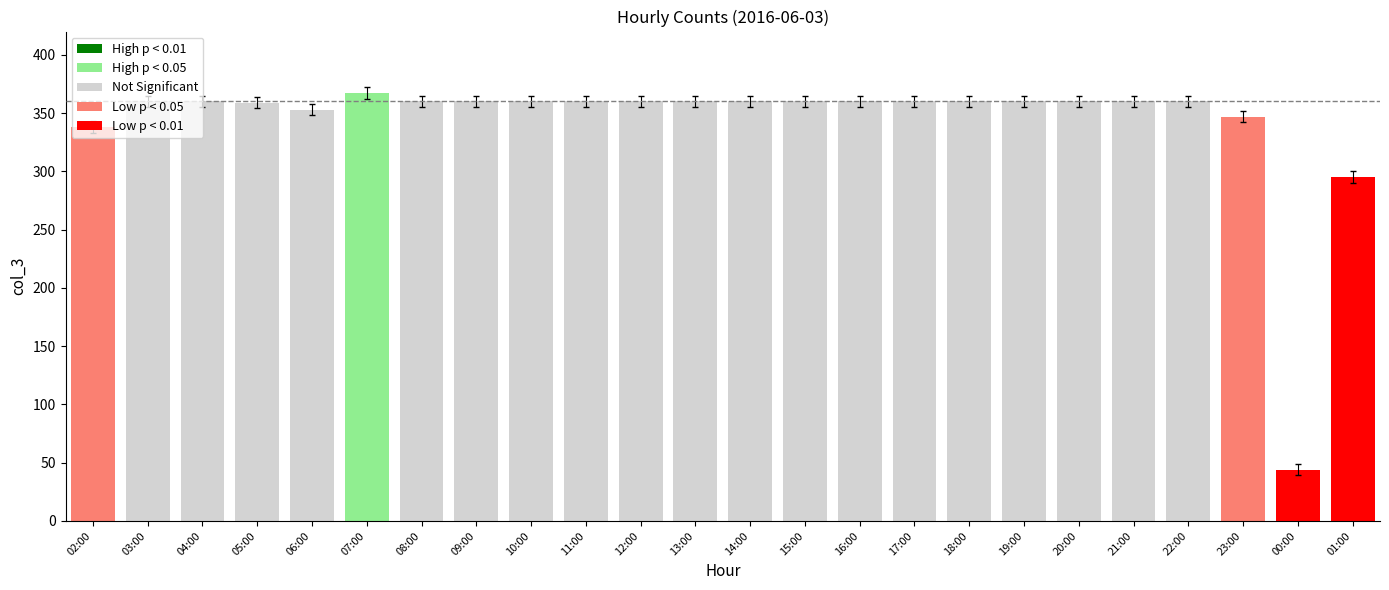

What is the maximum value shown in the chart?

367